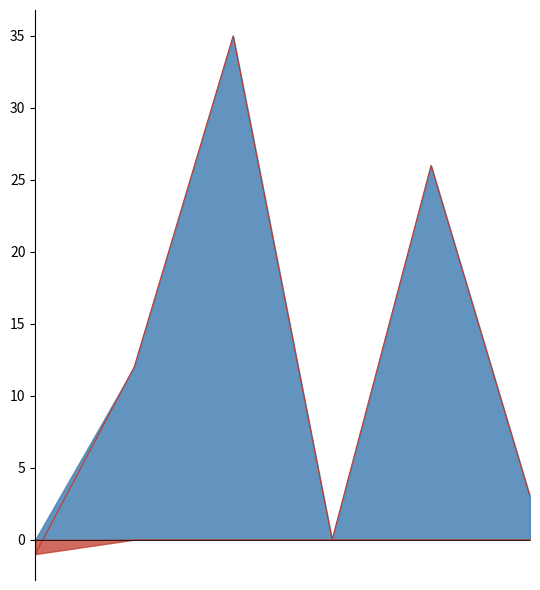

List the labels in order of value, smallest first.

2015-12-06 15:52:42, 2015-12-06 17:20:19, 2015-12-06 17:35:55, 2015-12-06 16:09:44, 2015-12-06 17:21:33, 2015-12-06 16:49:25